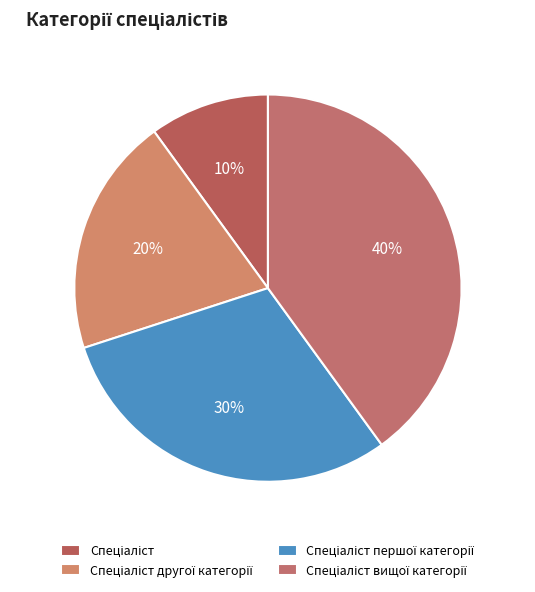

The Спеціаліст другої категорії slice represents 20% of the pie. True or false?

True